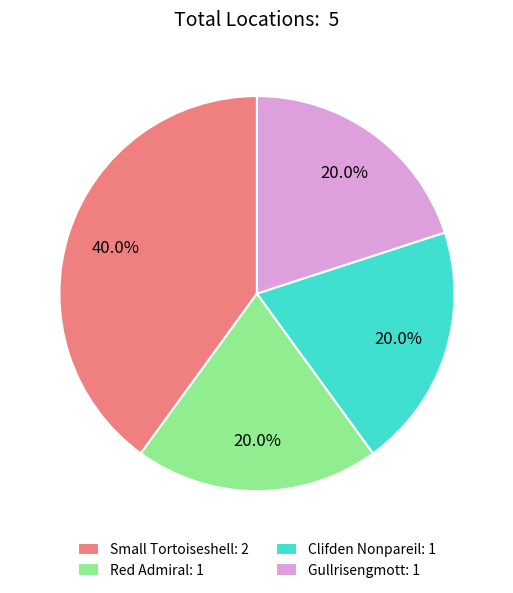

Count the number of slices in the pie.

4